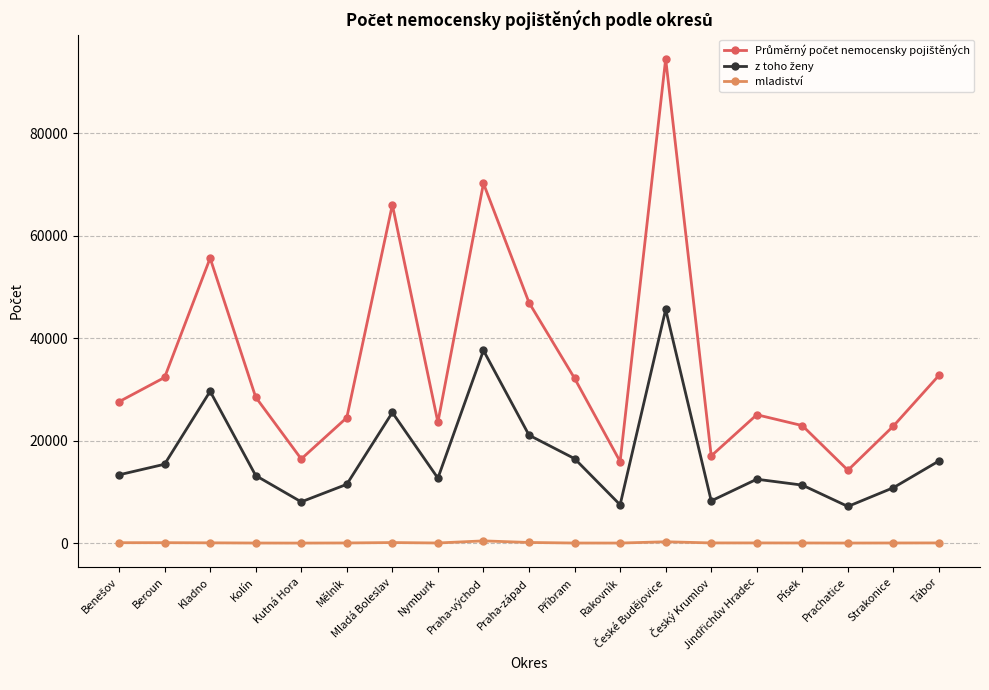

What is the total value across all series at Rakovník?

23431.4